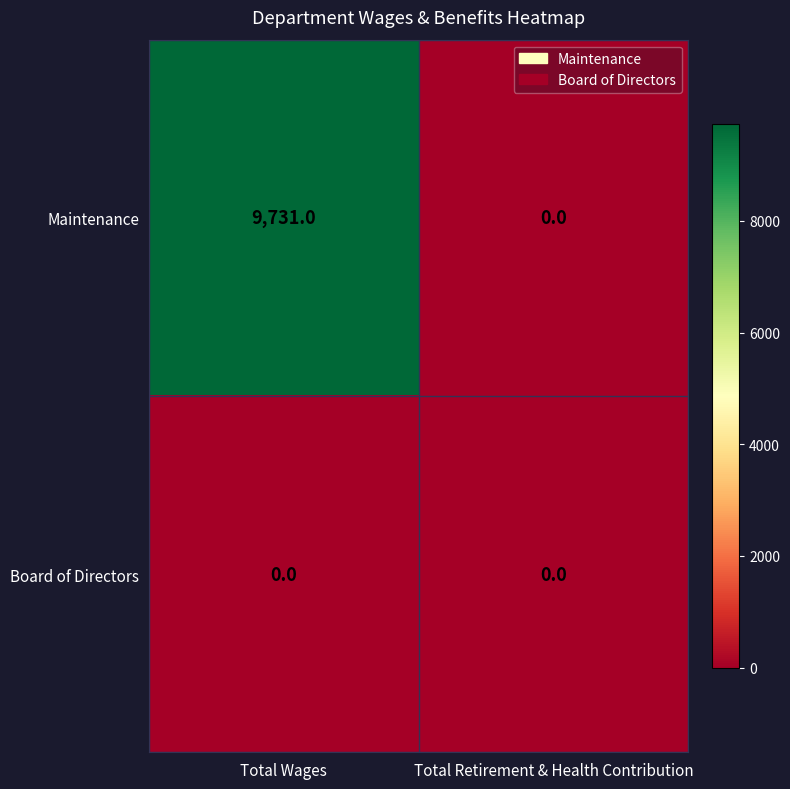

Which series has the widest spread of values?

Maintenance